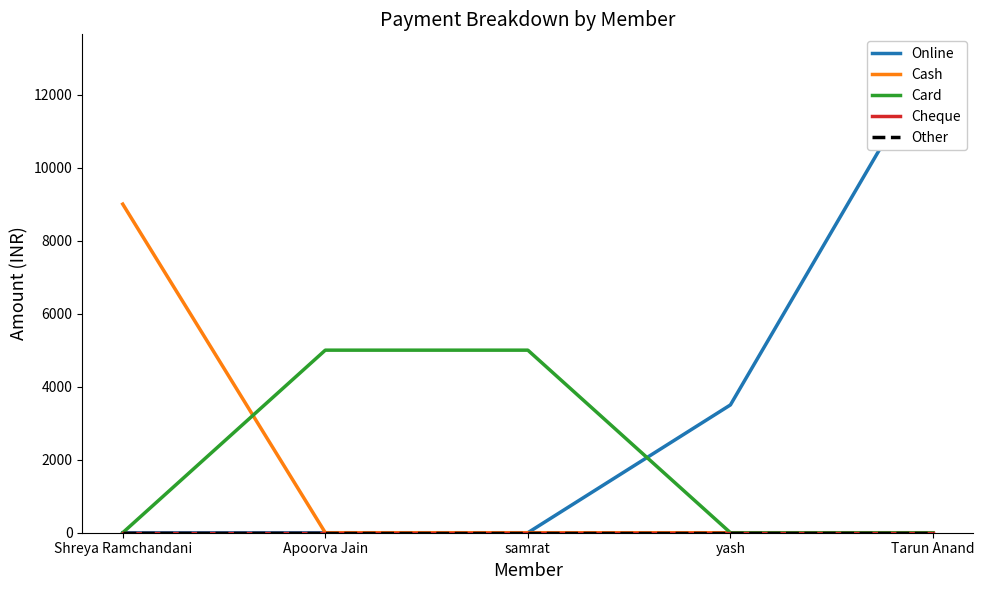

List the series in order of their peak value, lowest first.

Cheque, Other, Card, Cash, Online